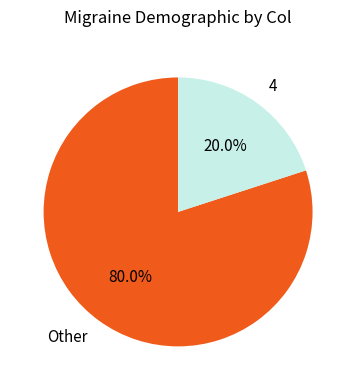

Which category has the biggest portion of the pie?

Other